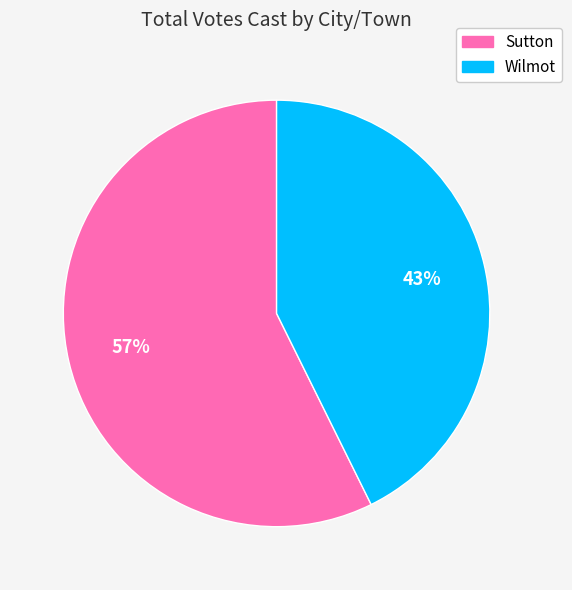

Does Wilmot account for over 50% of the chart?

No